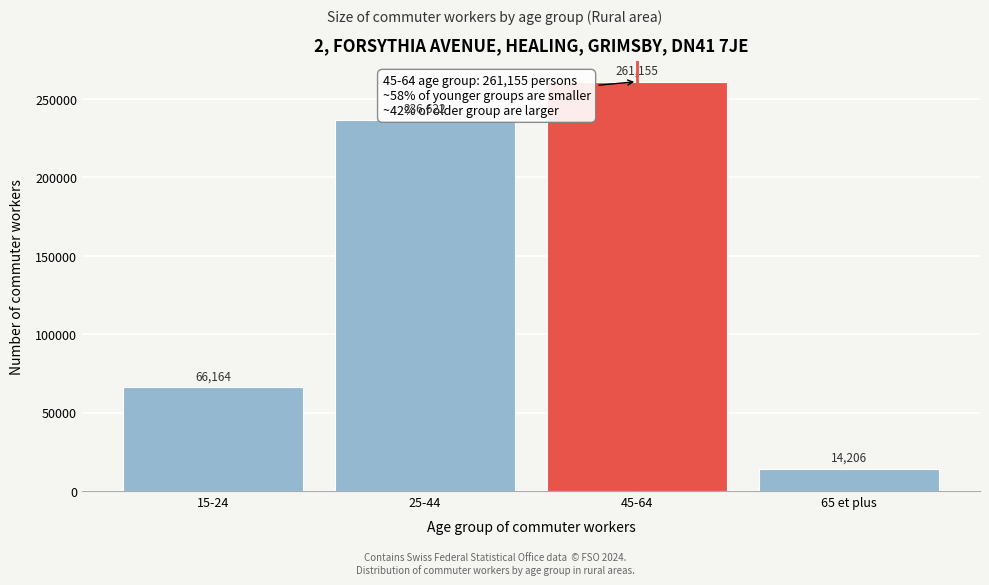

What position from the right is 25-44?

3